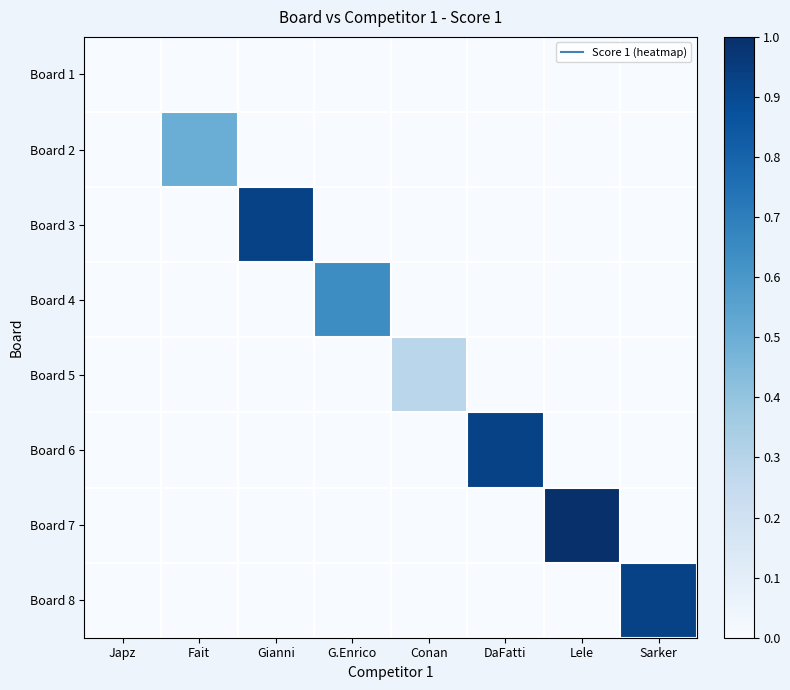

Reading right to left, what are all the values shown in this chart?

Board 1: Sarker=0.0	Lele=0.0	DaFatti=0.0	Conan=0.0	G.Enrico=0.0	Gianni=0.0	Fait=0.0	Japz=0.0
Board 2: Sarker=0.0	Lele=0.0	DaFatti=0.0	Conan=0.0	G.Enrico=0.0	Gianni=0.0	Fait=0.5	Japz=0.0
Board 3: Sarker=0.0	Lele=0.0	DaFatti=0.0	Conan=0.0	G.Enrico=0.0	Gianni=0.9	Fait=0.0	Japz=0.0
Board 4: Sarker=0.0	Lele=0.0	DaFatti=0.0	Conan=0.0	G.Enrico=0.6	Gianni=0.0	Fait=0.0	Japz=0.0
Board 5: Sarker=0.0	Lele=0.0	DaFatti=0.0	Conan=0.3	G.Enrico=0.0	Gianni=0.0	Fait=0.0	Japz=0.0
Board 6: Sarker=0.0	Lele=0.0	DaFatti=0.9	Conan=0.0	G.Enrico=0.0	Gianni=0.0	Fait=0.0	Japz=0.0
Board 7: Sarker=0.0	Lele=1.0	DaFatti=0.0	Conan=0.0	G.Enrico=0.0	Gianni=0.0	Fait=0.0	Japz=0.0
Board 8: Sarker=0.9	Lele=0.0	DaFatti=0.0	Conan=0.0	G.Enrico=0.0	Gianni=0.0	Fait=0.0	Japz=0.0